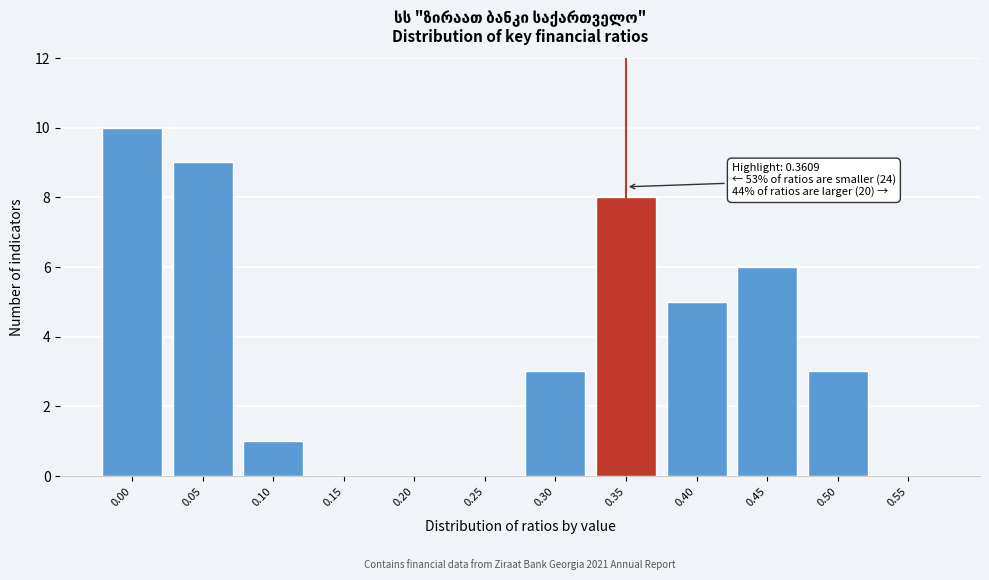

Reading right to left, extract all data points from this chart.

0.55=0	0.50=3	0.45=6	0.40=5	0.35=8	0.30=3	0.25=0	0.20=0	0.15=0	0.10=1	0.05=9	0.00=10